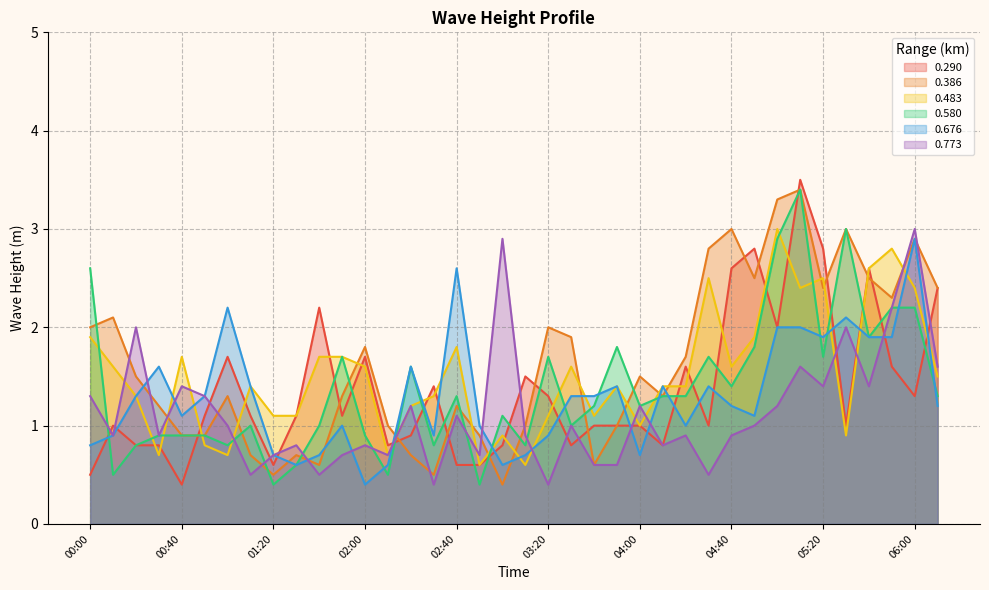

The 0.290 series shows 3.5 at 05:10. True or false?

True